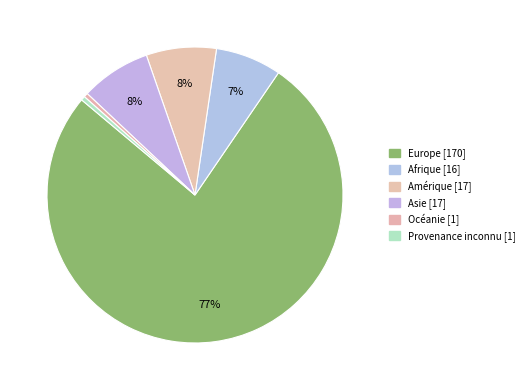

Does Afrique represent more than half of the total?

No